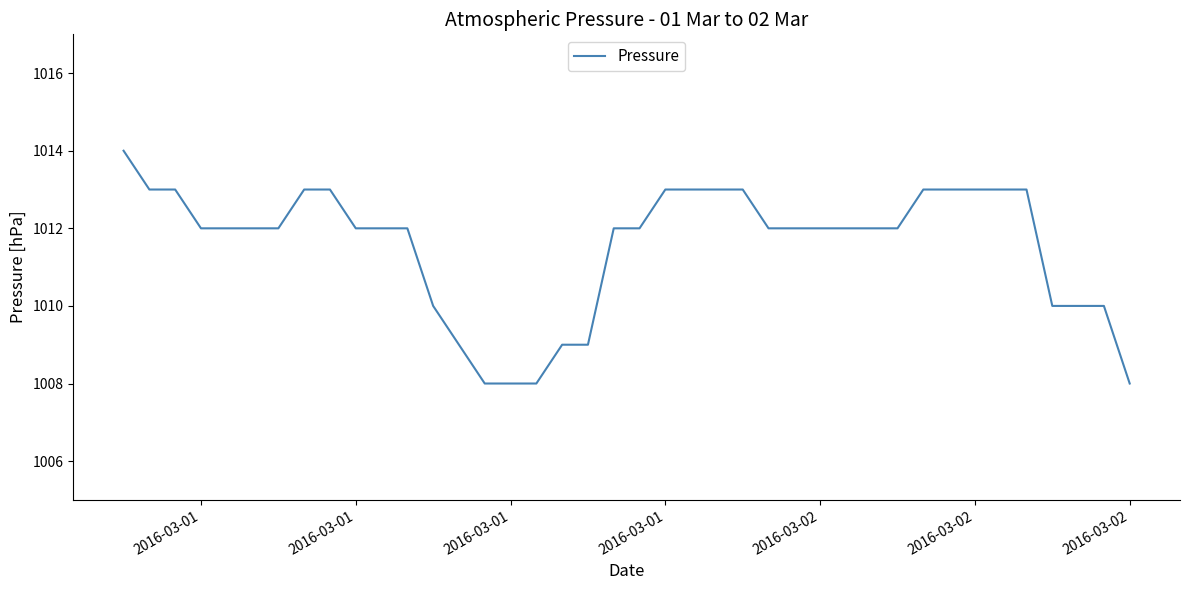

What is the minimum value shown in the chart?

1008